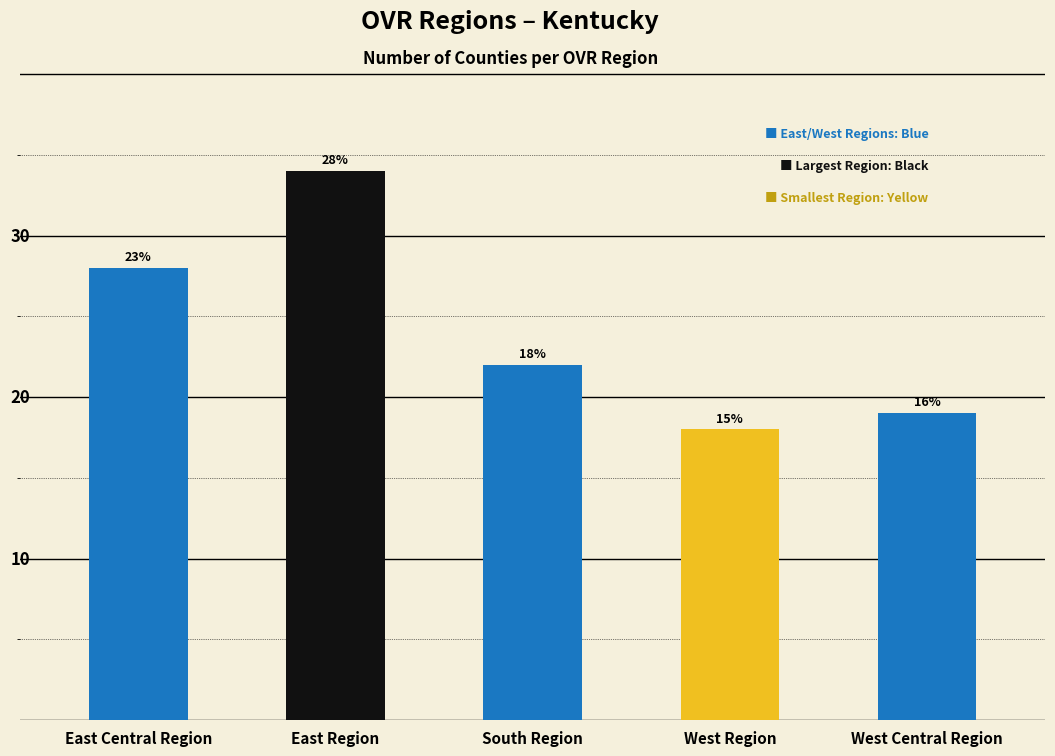

Does the chart contain any negative values?

No